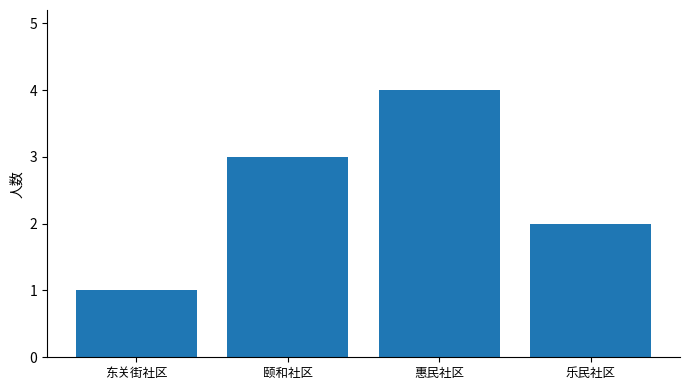

What is the maximum value shown in the chart?

4